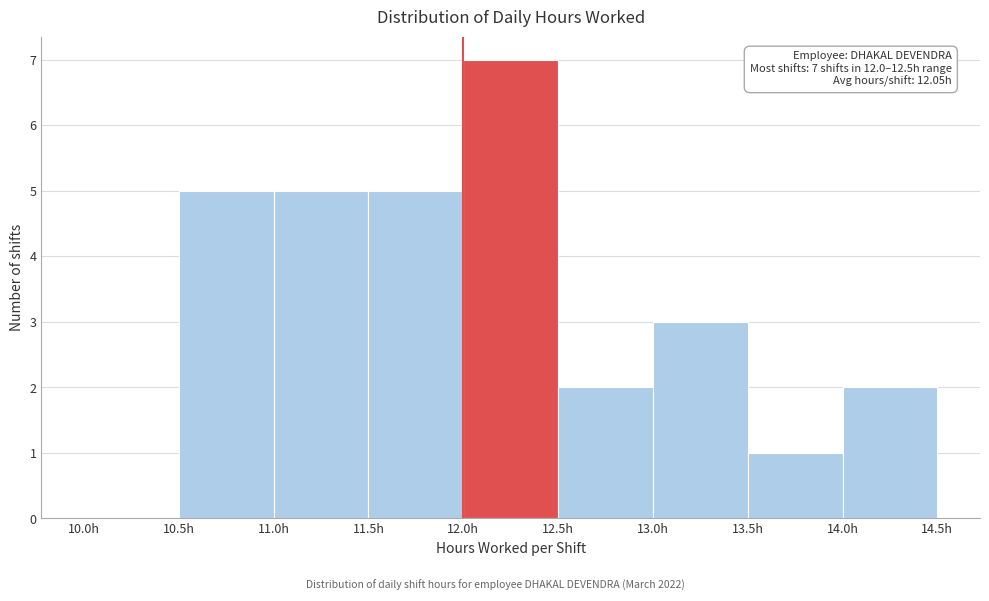

Over which range of the x-axis is the bar tallest?

12.0 to 12.5